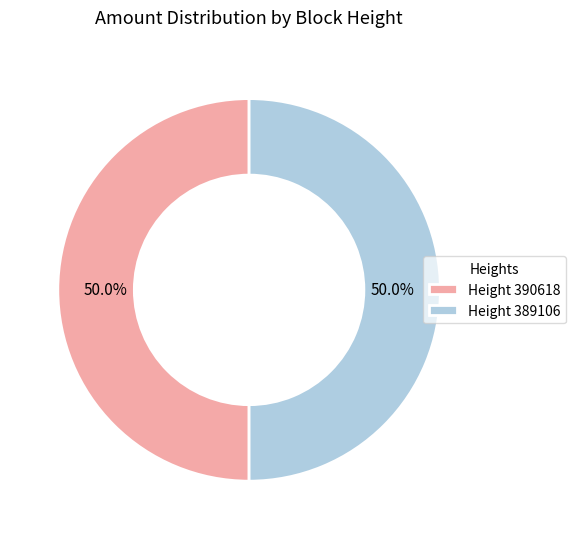

What is the ratio of the value at Height 389106 to the value at Height 390618?

1.0